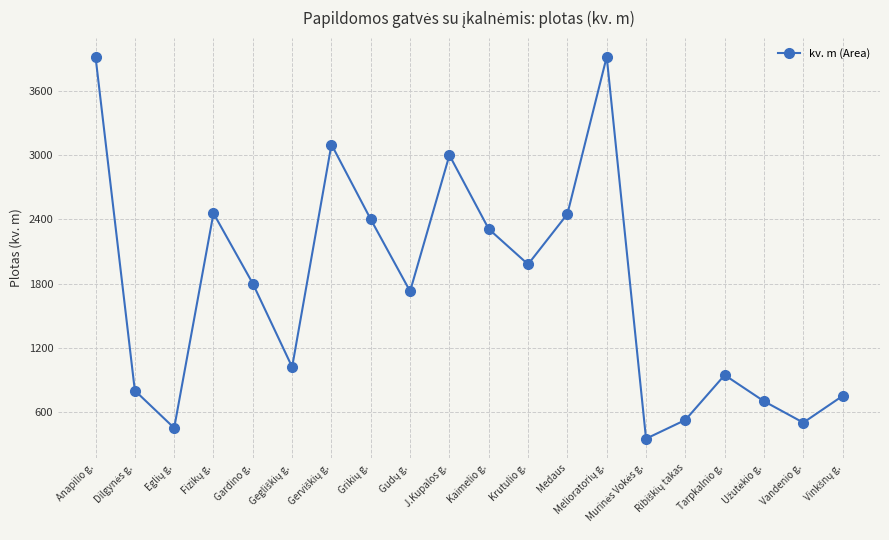

How many interior local valleys (lower than both neighbors) does the data have?

6